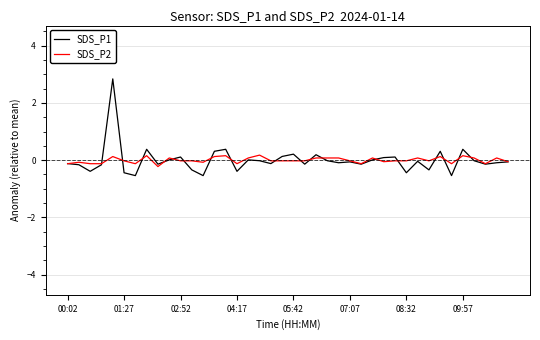

Which series has the largest range (max minus min)?

SDS_P1